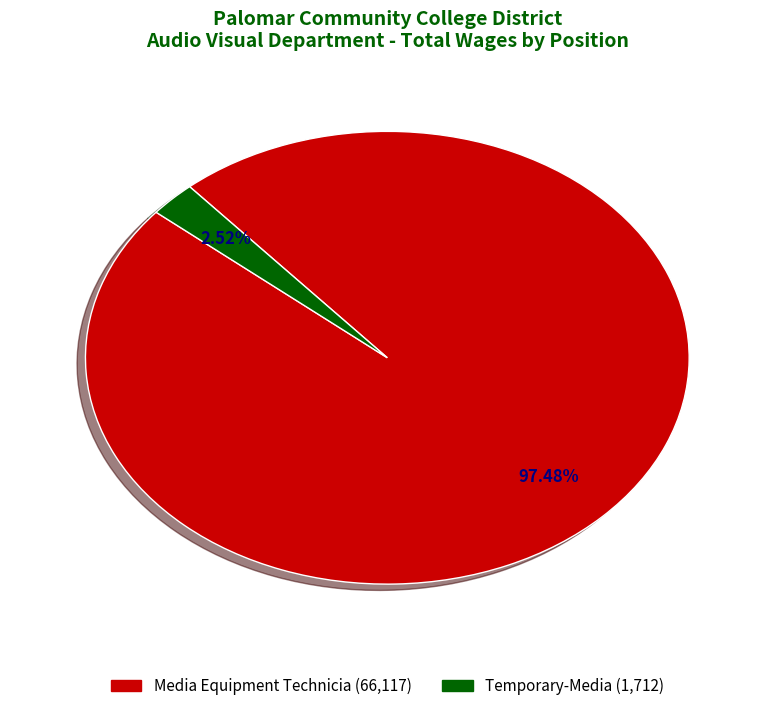

Combined, do Temporary-Media and Media Equipment Technicia account for over 50%?

Yes